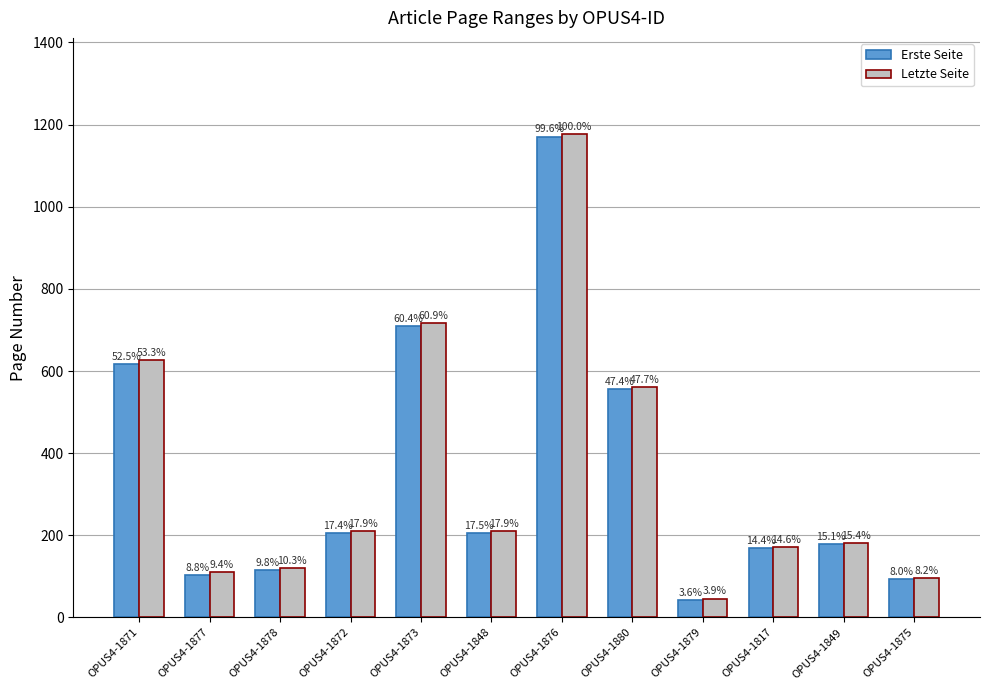

Is it true that Erste Seite equals 42 at OPUS4-1879?

True